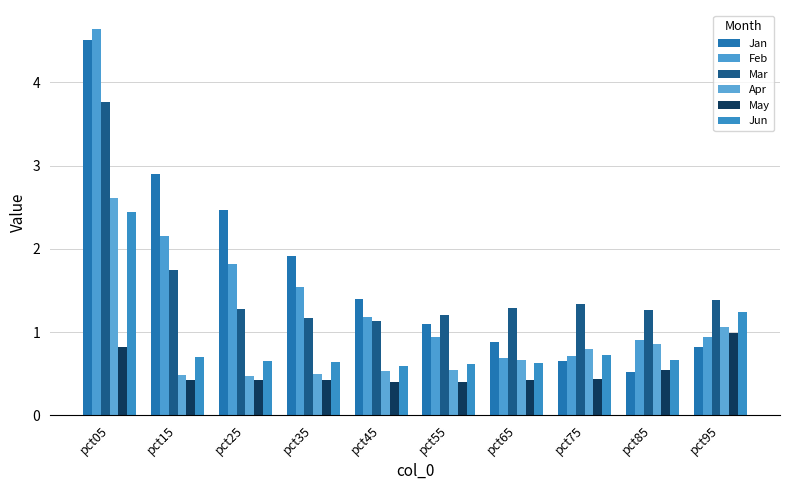

How many series are shown in this chart?

6